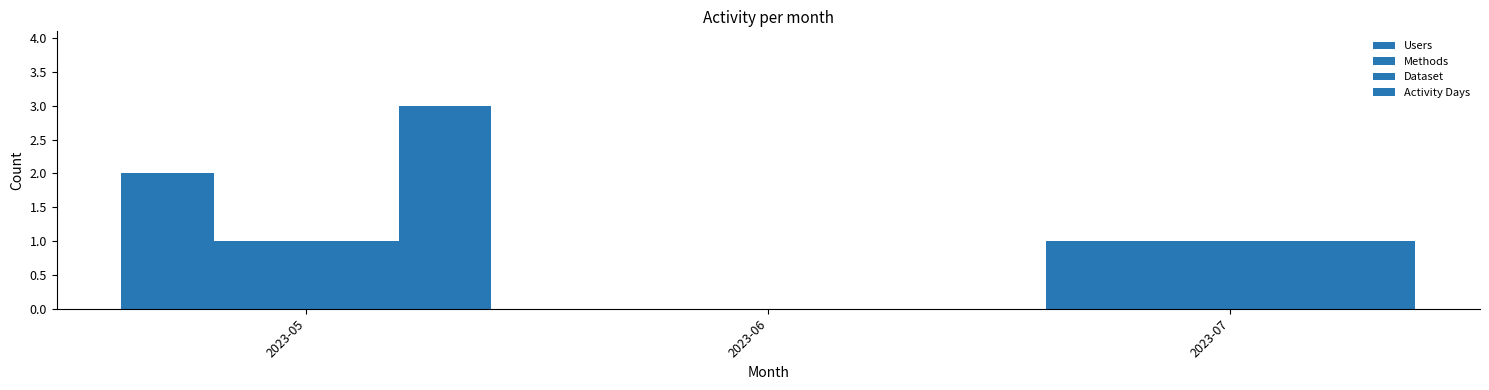

Is the value of Dataset at 2023-05 greater than the value of Activity Days at 2023-07?

No